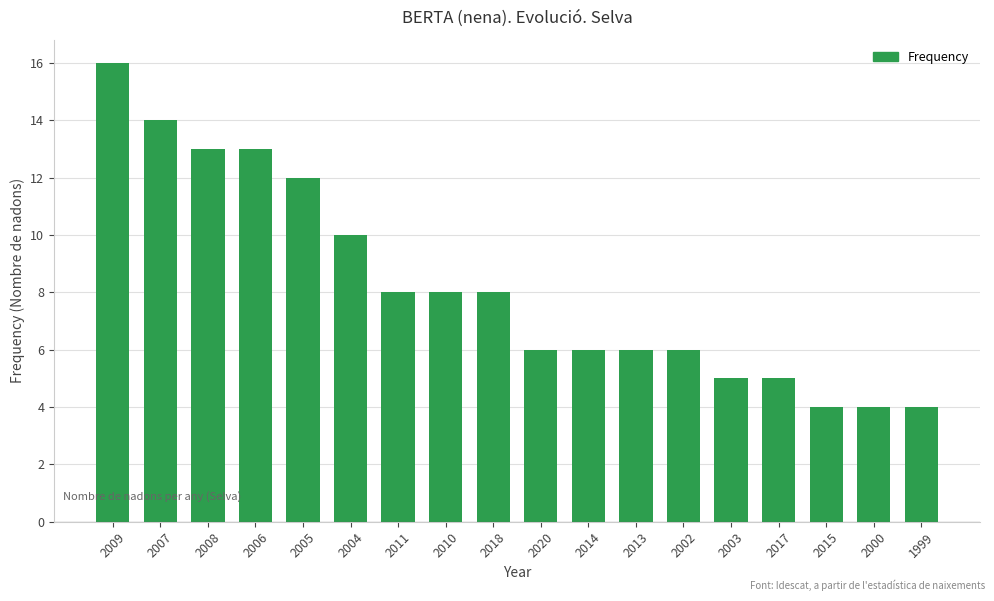

The value at 2018 is 5. True or false?

False